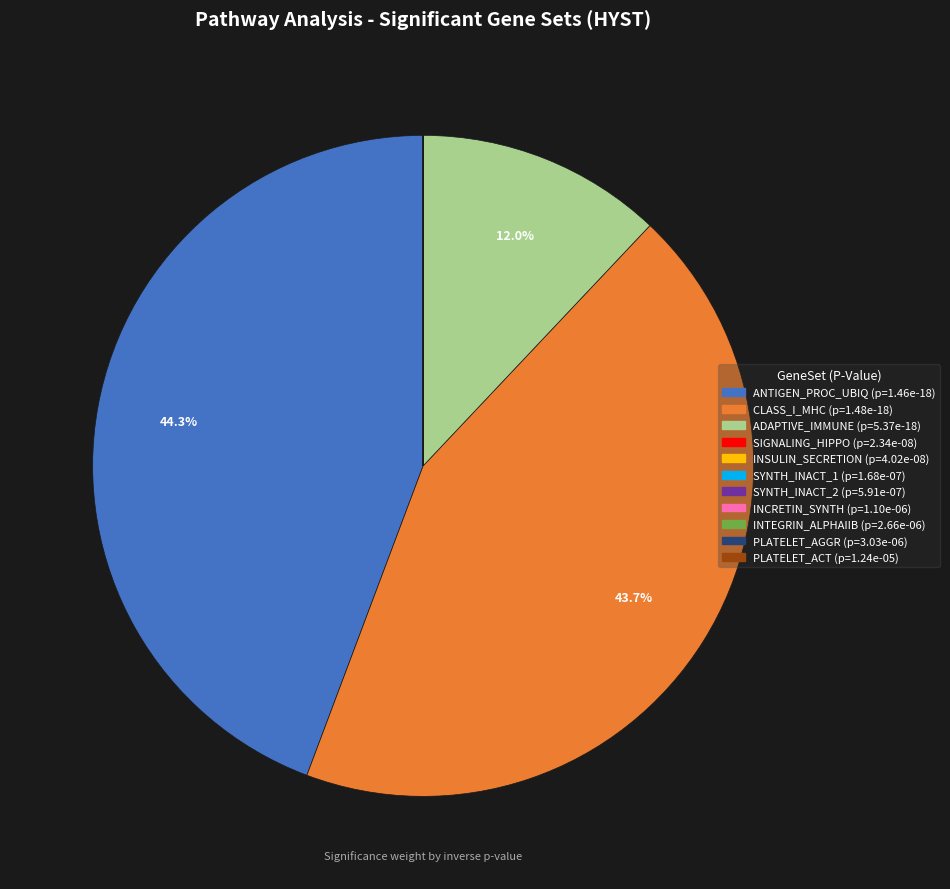

Which slice is the largest?

ANTIGEN_PROC_UBIQ (p=1.46e-18)